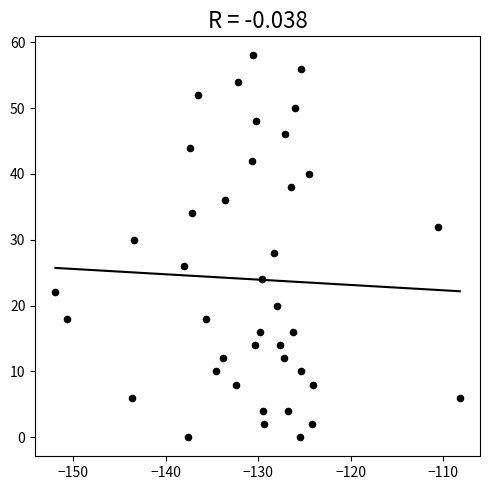

What is the range of Y values (max minus min)?

58